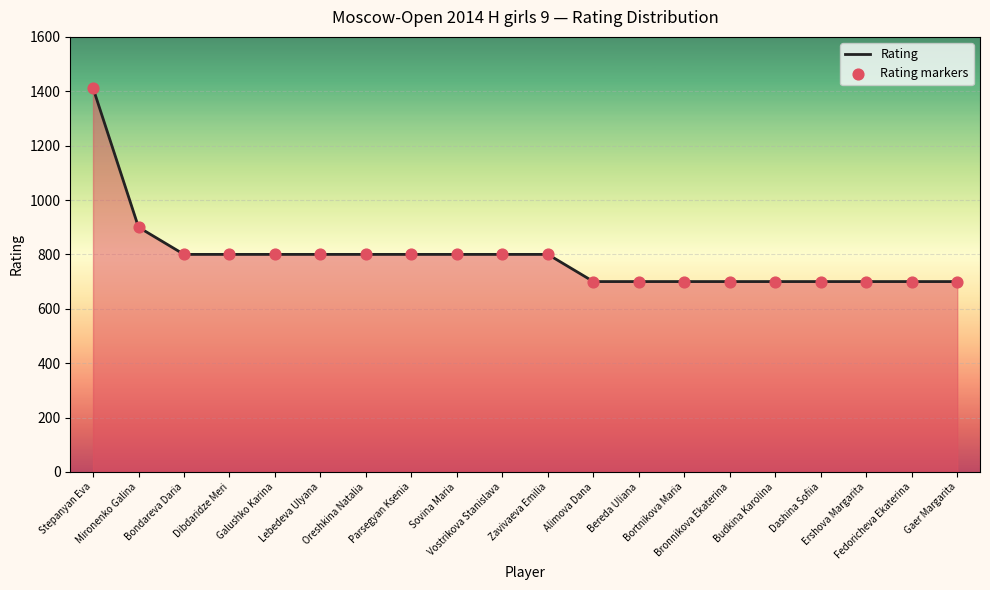

What is the difference between the maximum and minimum values?

712